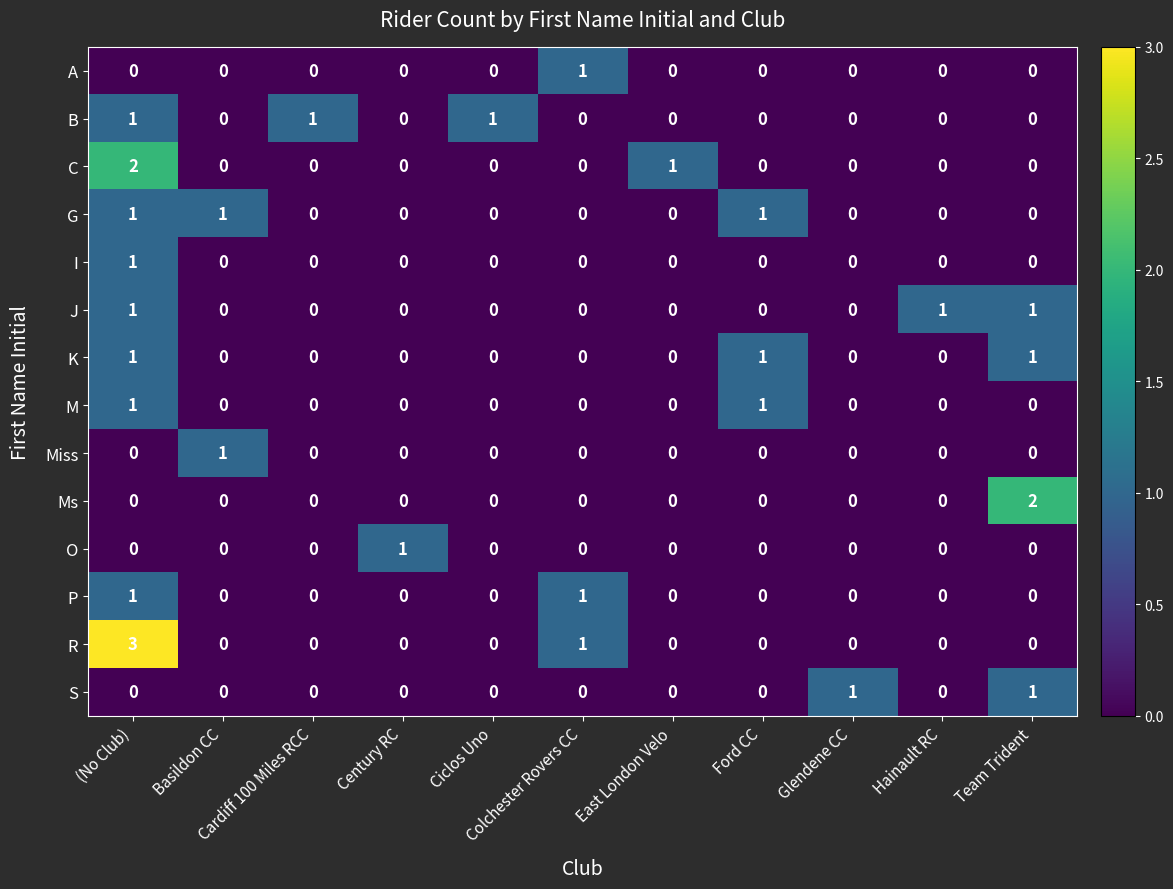

How many J values are between 0 and 1?

11